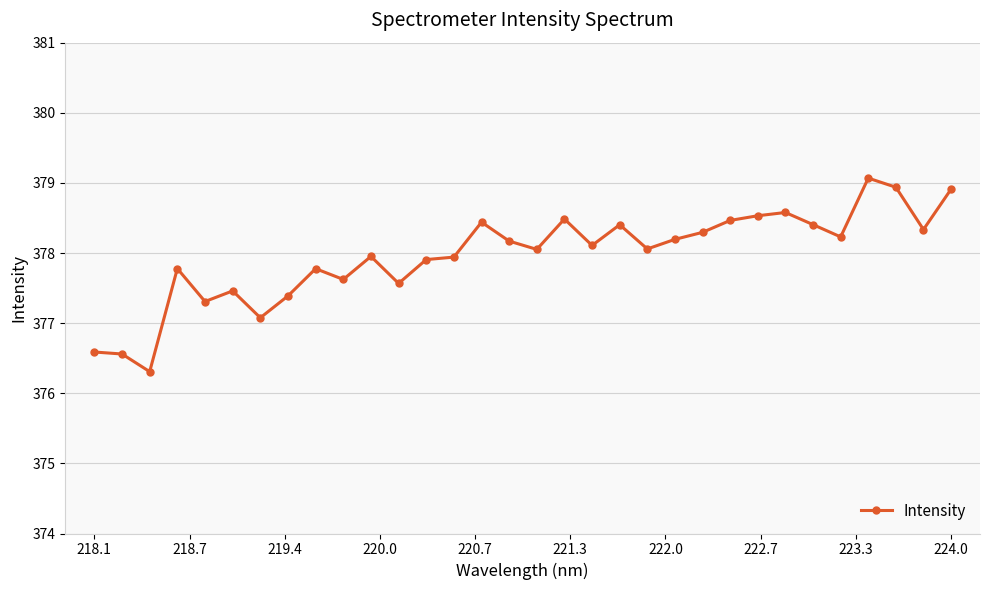

What is the value of the 13th point from the left?

377.9